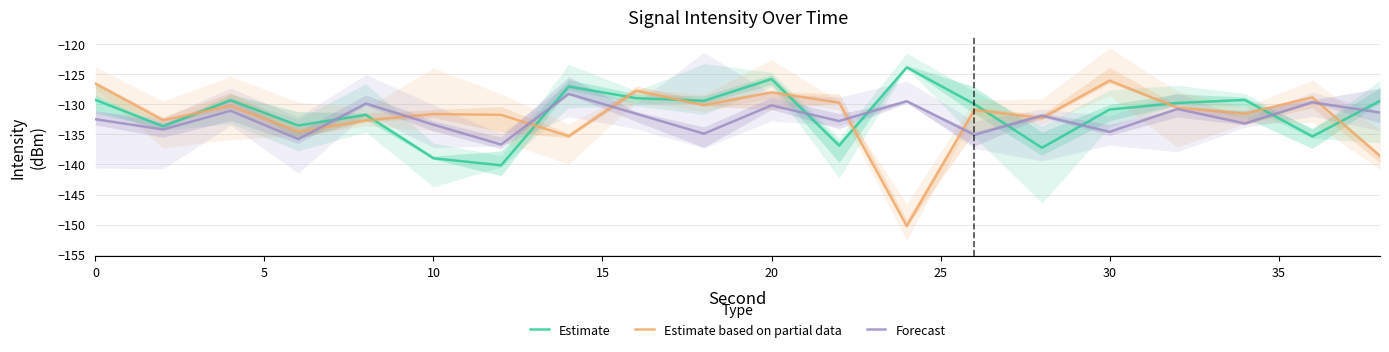

What are all the series names shown in the legend?

Estimate, Estimate based on partial data, Forecast